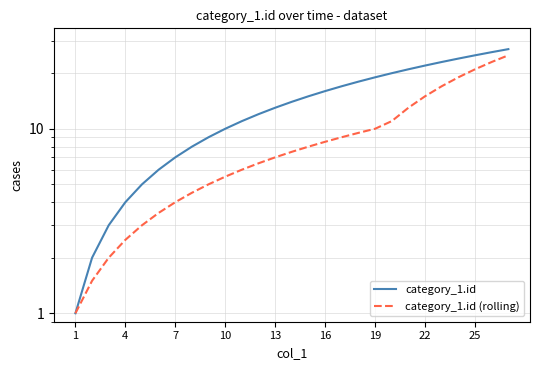

True or false: category_1.id (rolling) and category_1.id cross at least once.

False